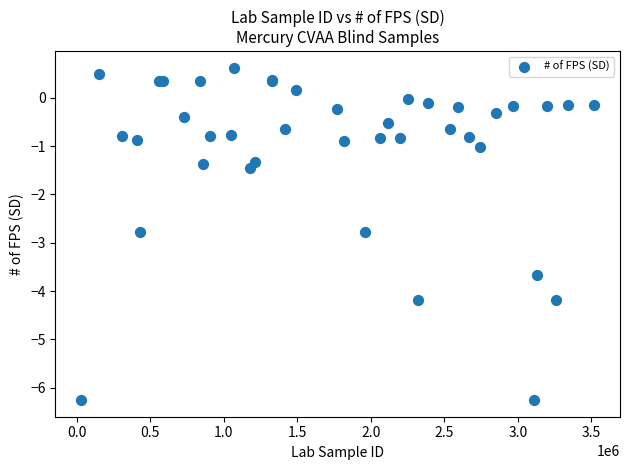

What Y value in the scatter plot is closest to -2?

-1.4